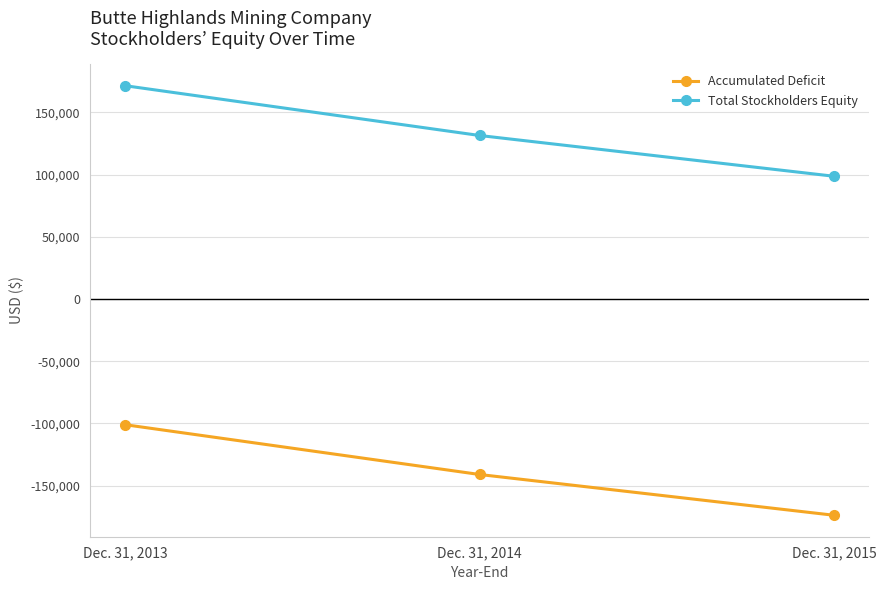

Reading left to right, what are all the values shown in this chart?

Accumulated Deficit: -101098	-141098	-173848
Total Stockholders Equity: 171353	131353	98603